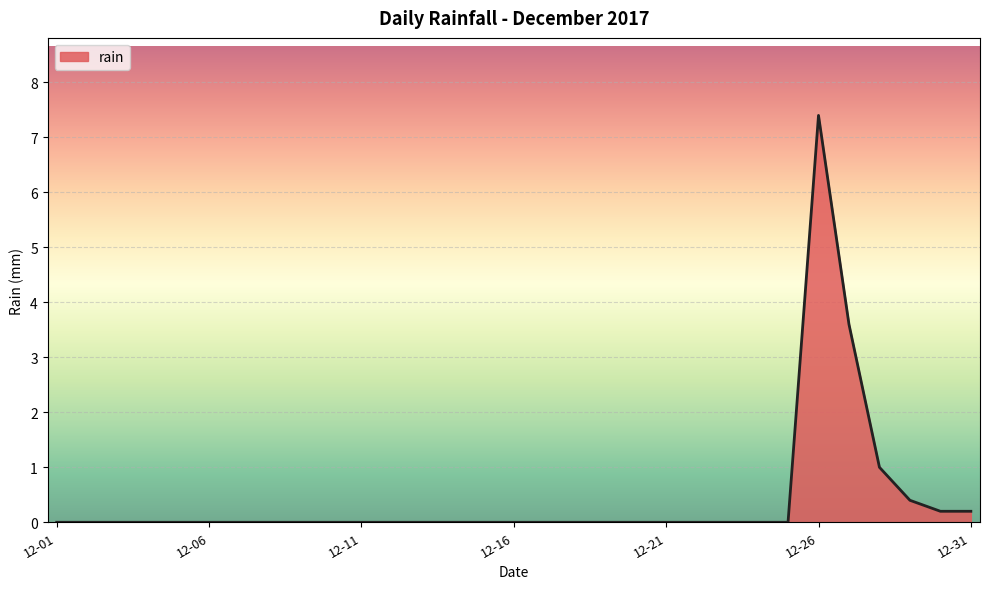

What is the difference between the maximum and minimum values?

7.4